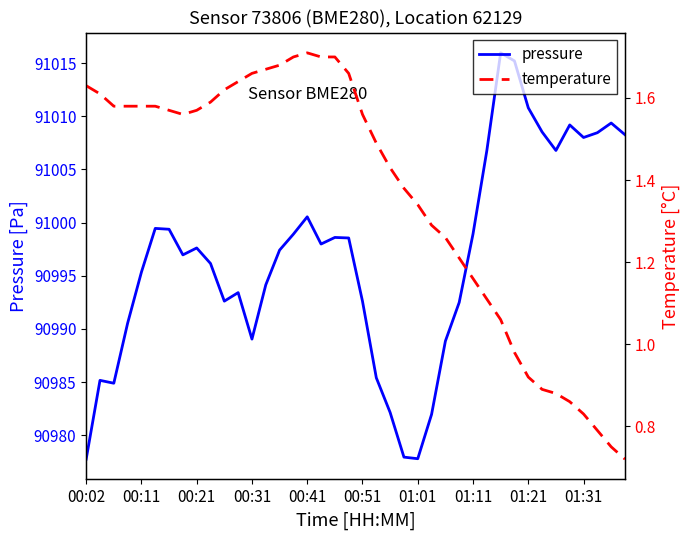

What is the smallest value displayed?

0.7